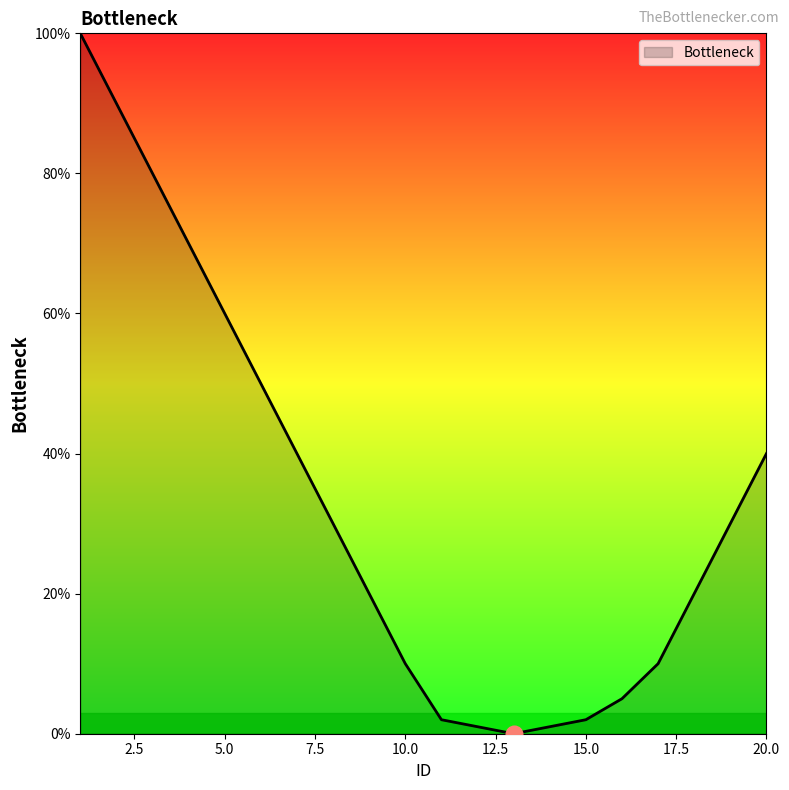

What is the greatest value displayed?

100